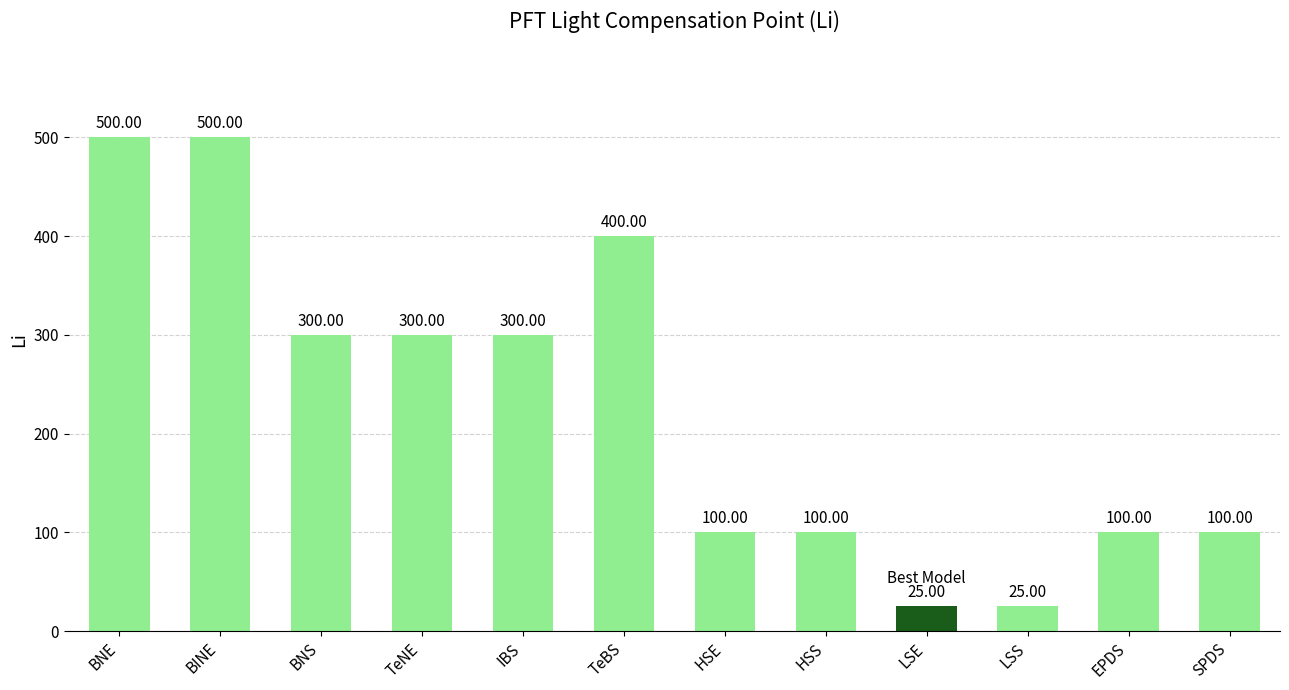

Does the chart contain any negative values?

No